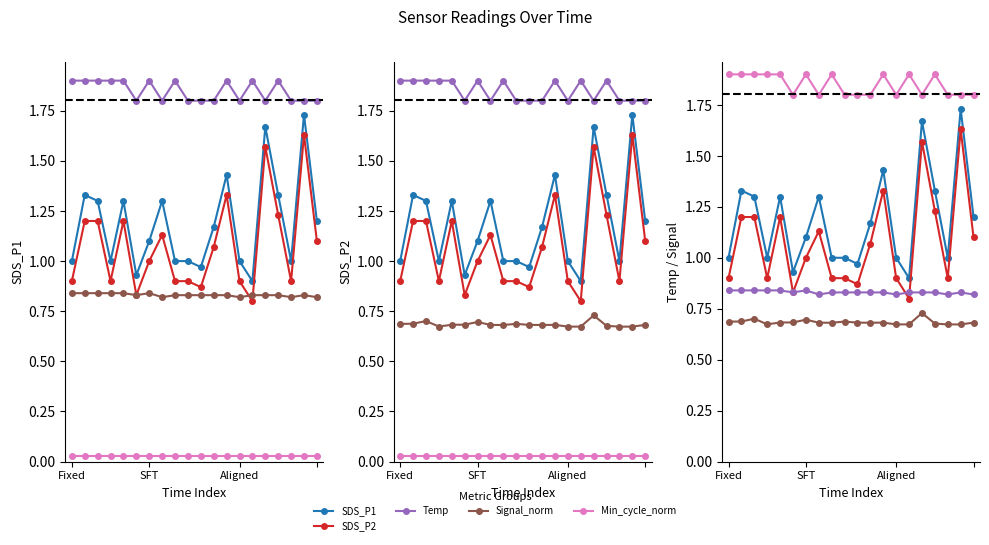

What is the minimum value for Signal_norm?

0.8